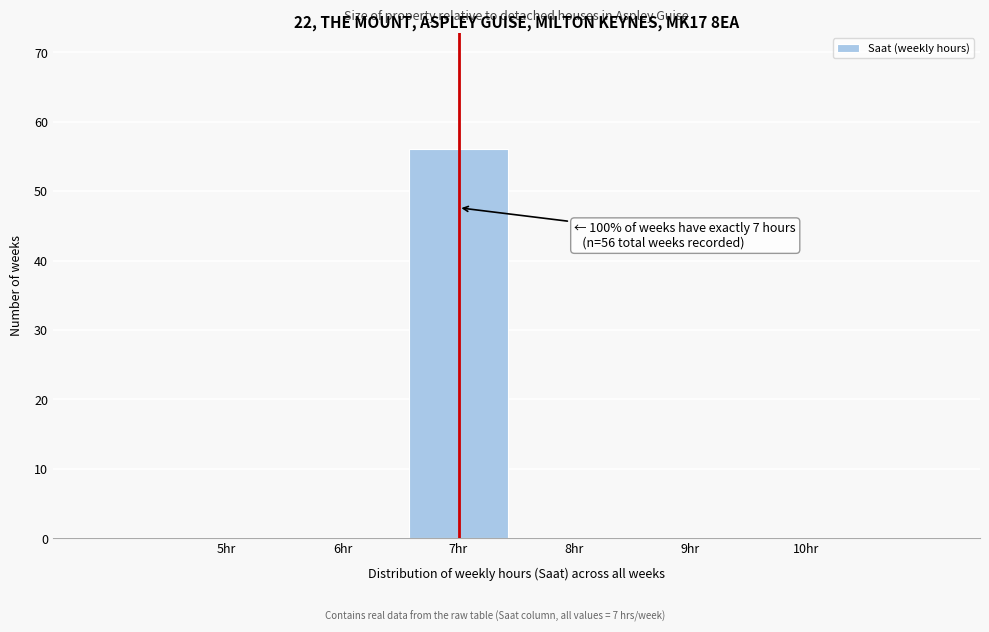

Reading right to left, list all the values displayed in this chart.

10hr=0	9hr=0	8hr=0	7hr=56	6hr=0	5hr=0